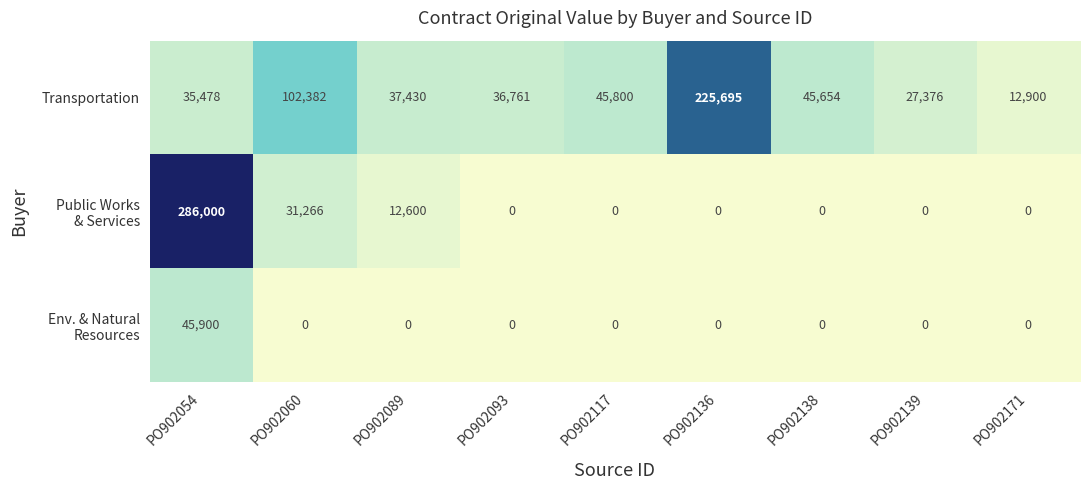

The value of Transportation at PO902171 is 8259. True or false?

False